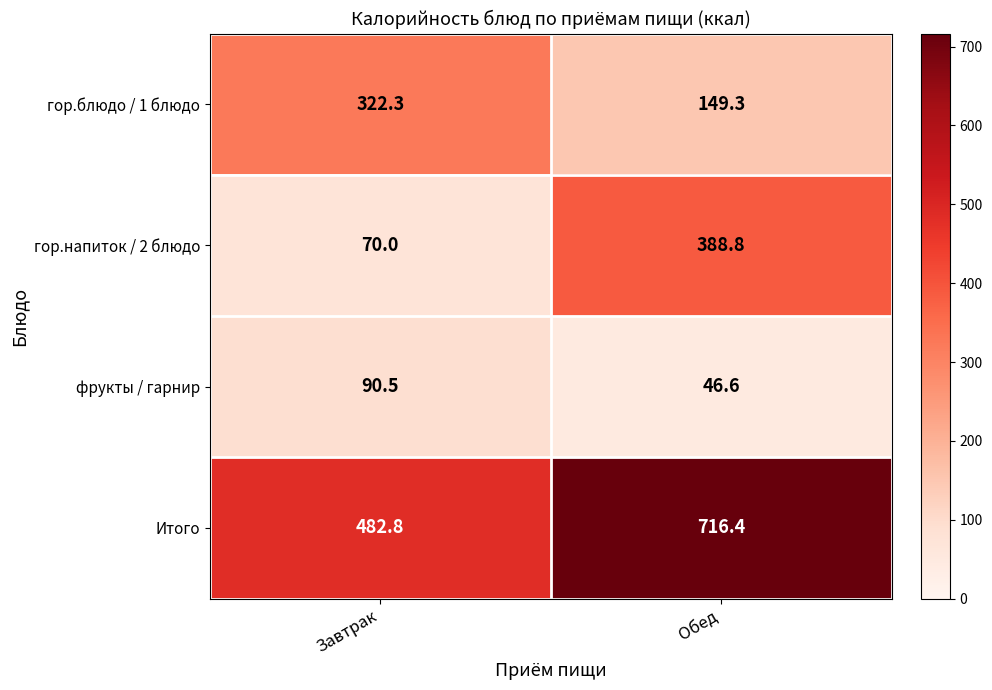

How many data points does each series have?

2